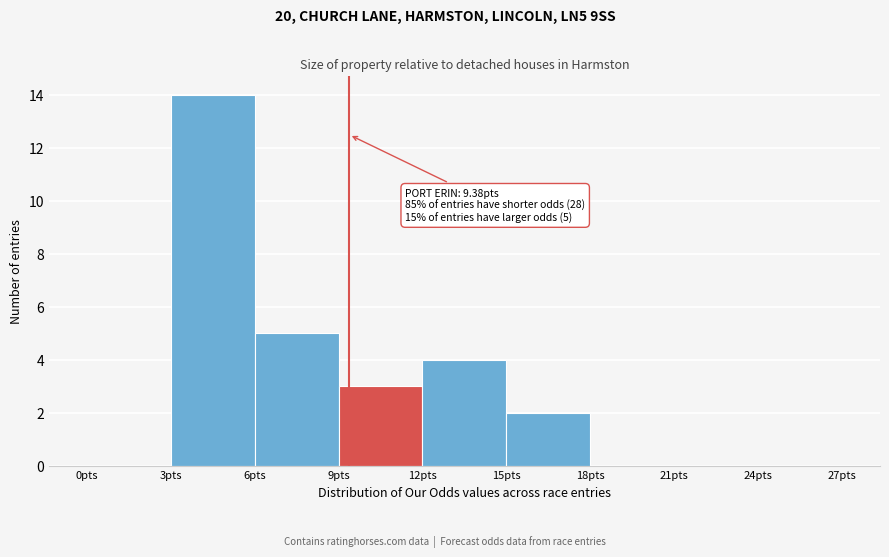

Over which range of the x-axis is the bar tallest?

3 to 6